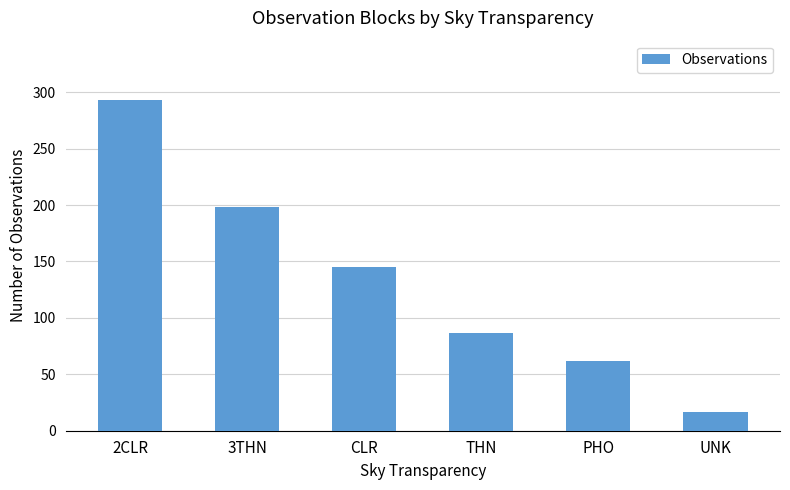

Count the number of categories in the chart.

6